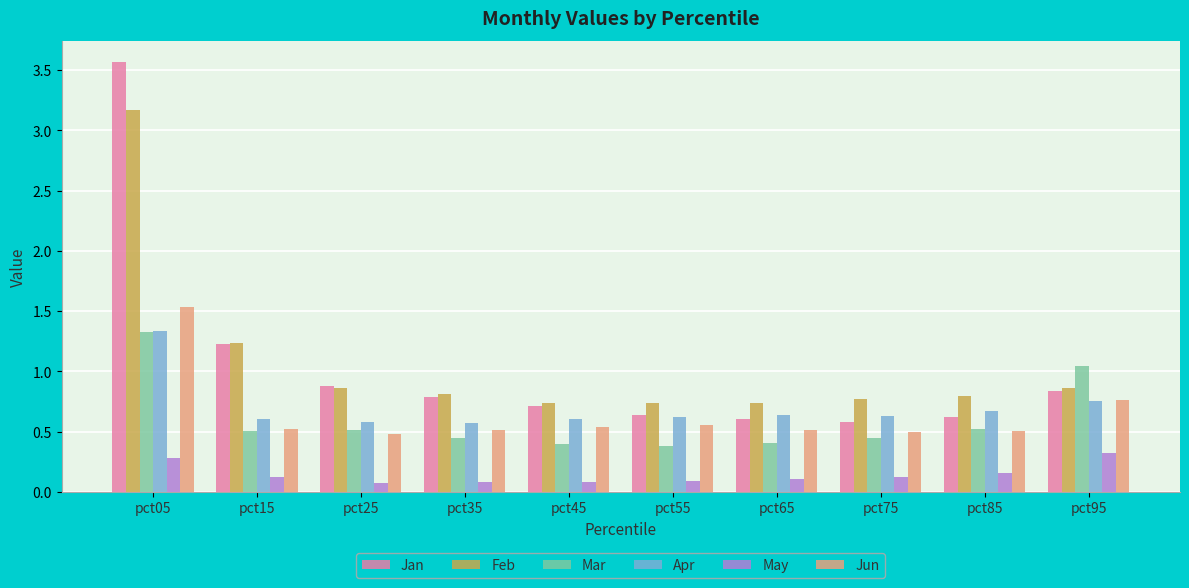

What is the sum of all Apr values?

7.0